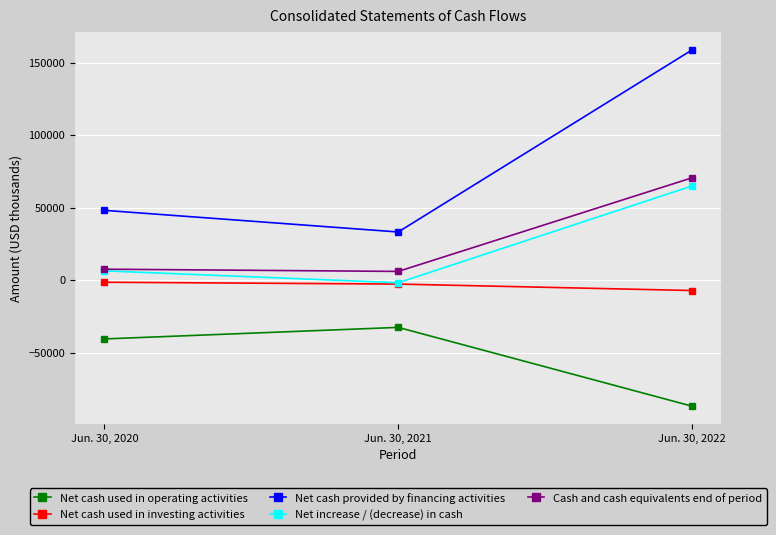

Which series has the largest total across all categories?

Net cash provided by financing activities